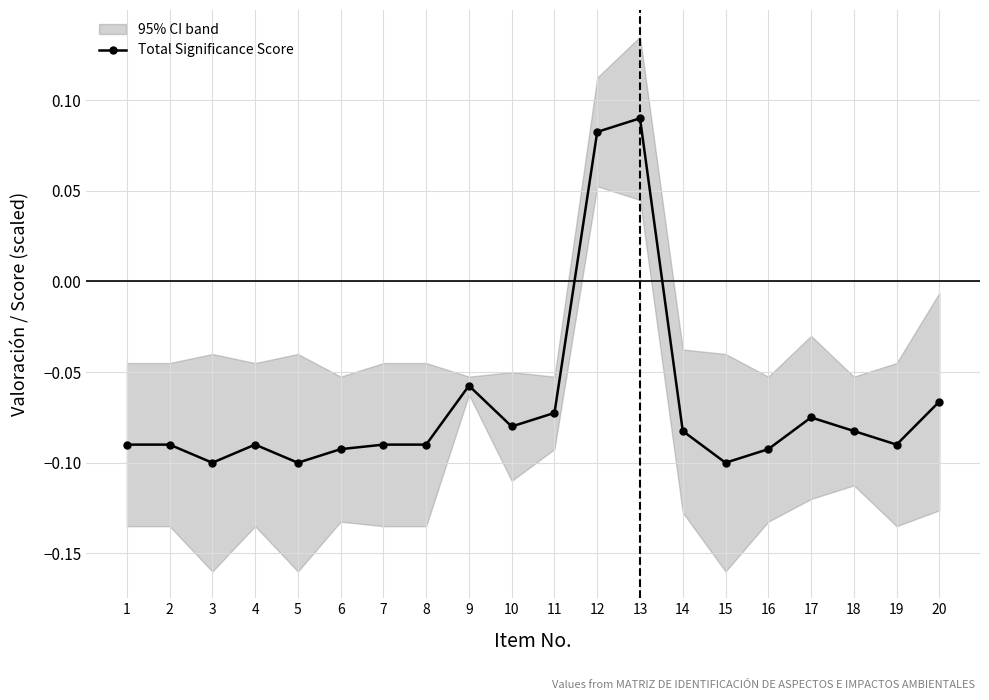

Read the value at 7.

-0.1